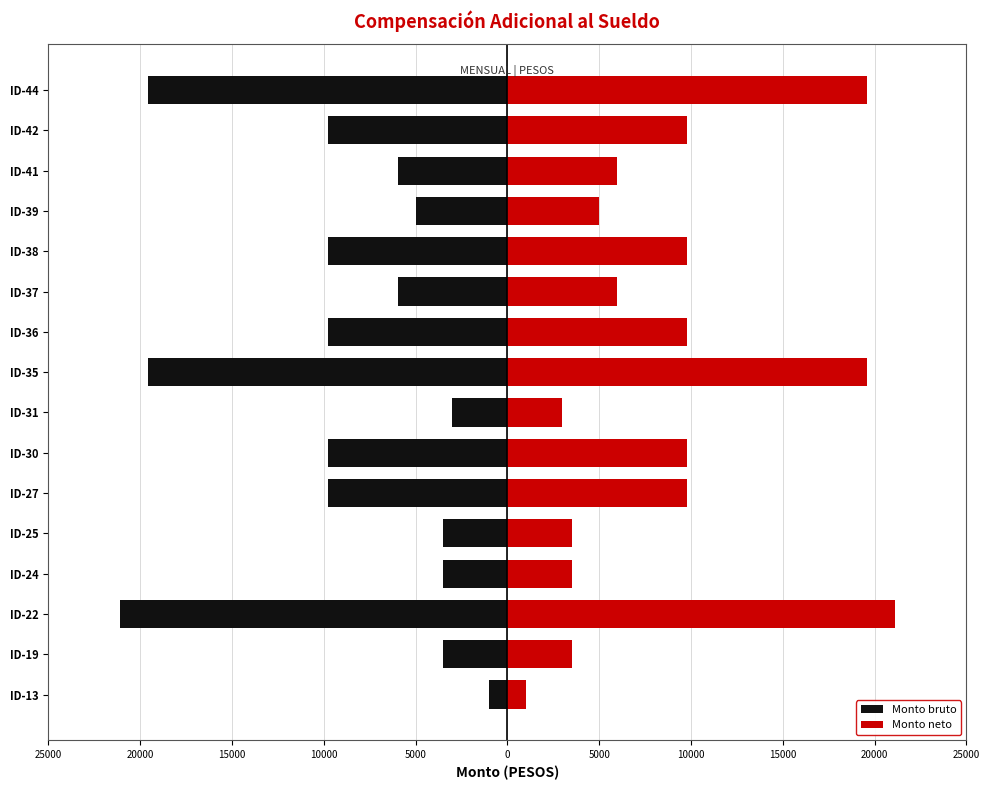

Reading right to left, what are all the values shown in this chart?

Monto bruto: -19600	-9800	-5950	-5000	-9800	-5950	-9800	-19600	-3000	-9800	-9800	-3500	-3500	-21100	-3500	-1000
Monto neto: 19600	9800	5950	5000	9800	5950	9800	19600	3000	9800	9800	3500	3500	21100	3500	1000